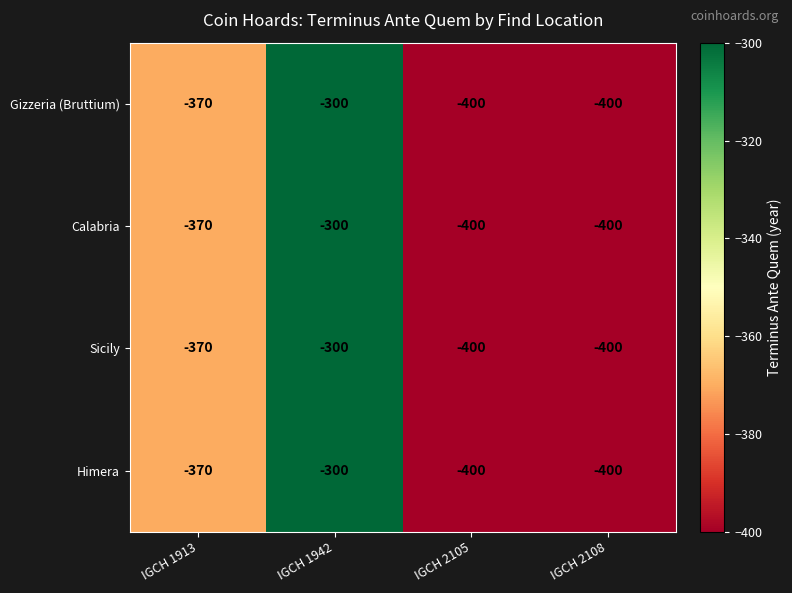

What is the sum of the Calabria values at IGCH 2105 and IGCH 1942?

-700